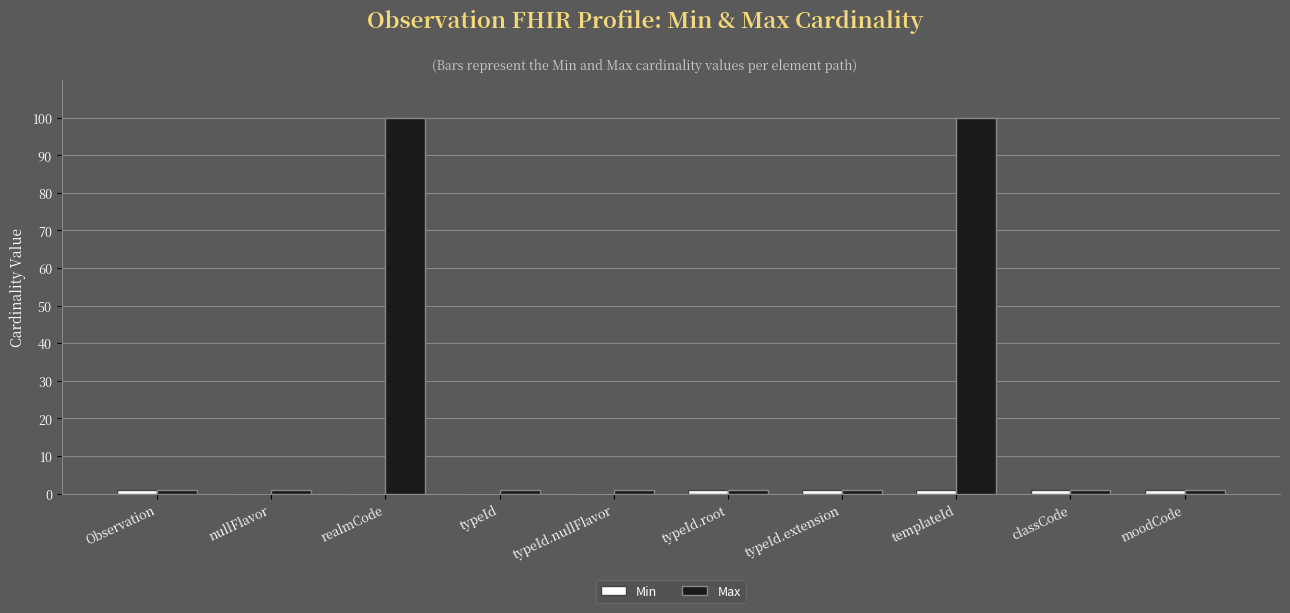

Read the Max value at typeId.nullFlavor.

1